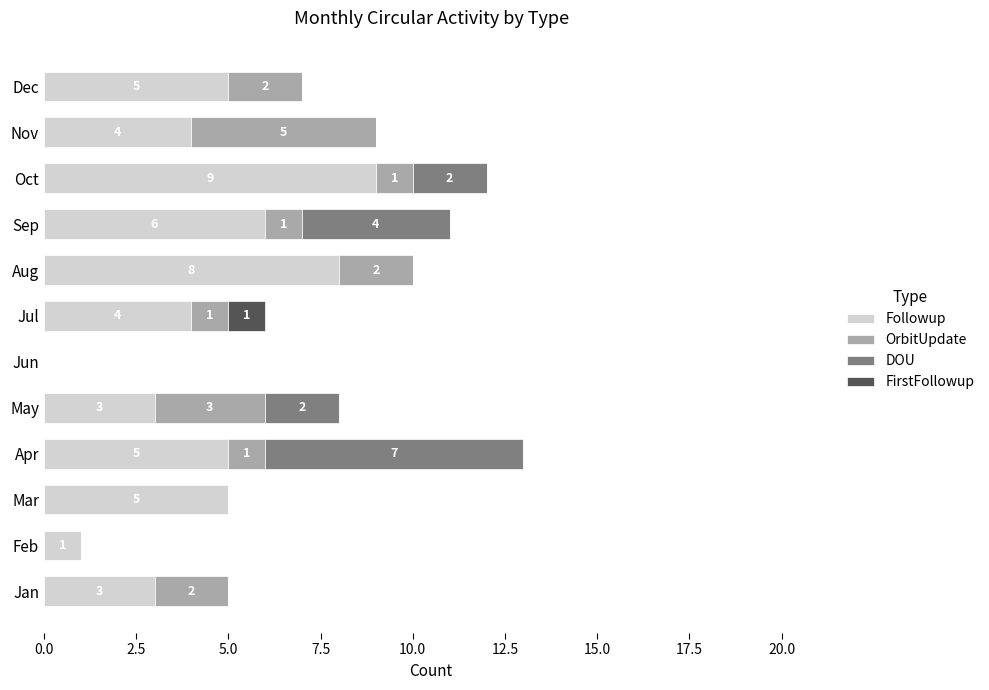

What is the maximum value for Followup?

9